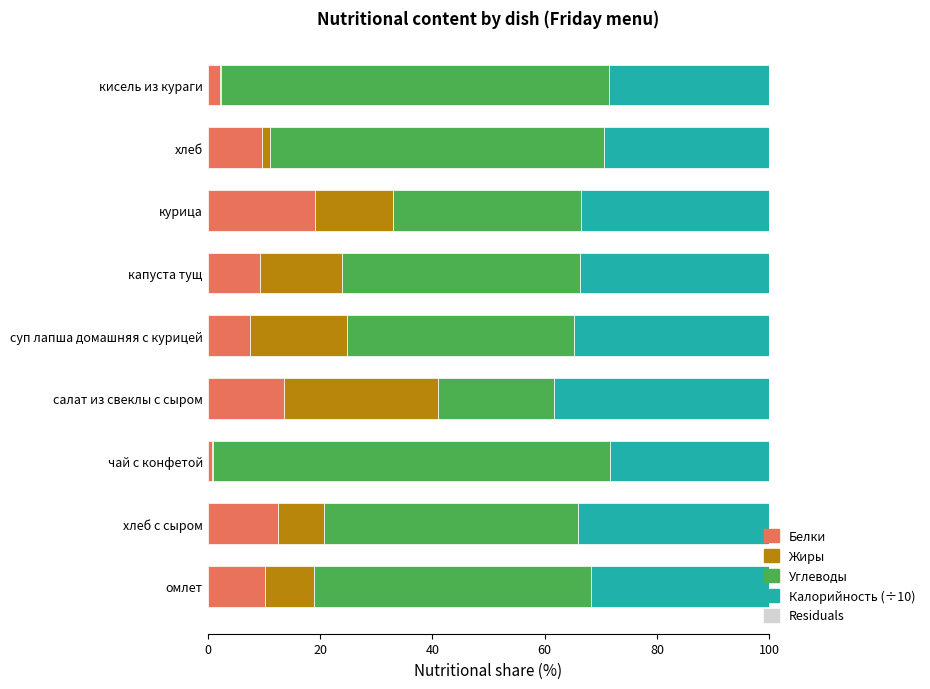

What is the total value across all series at капуста тущ?

100.0